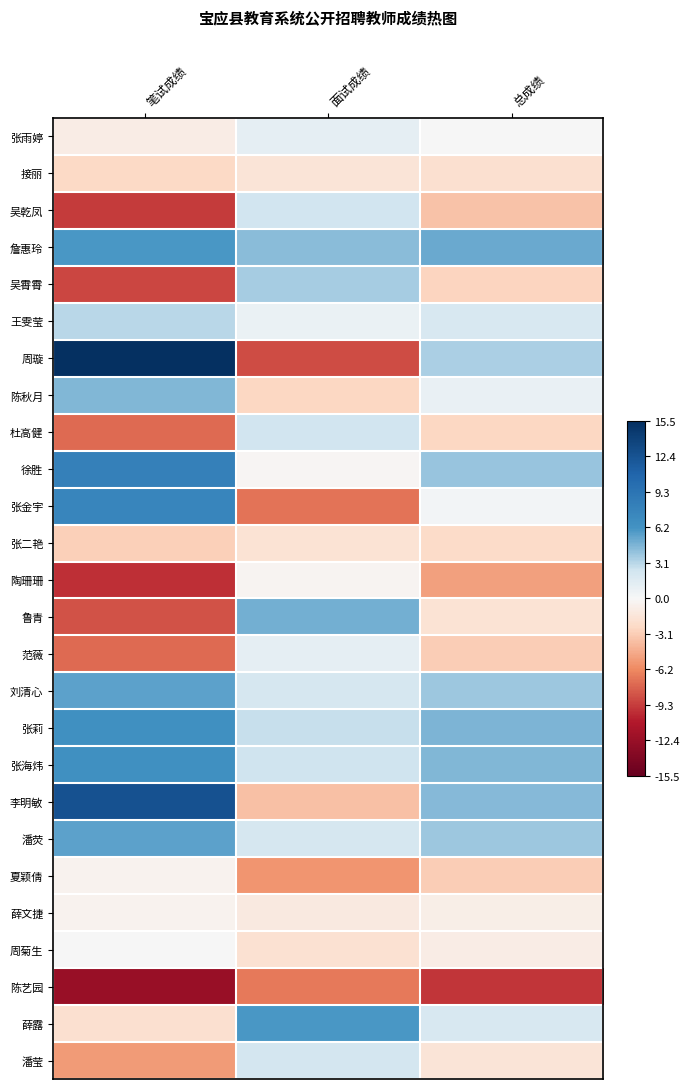

Which series has the widest spread of values?

周璇